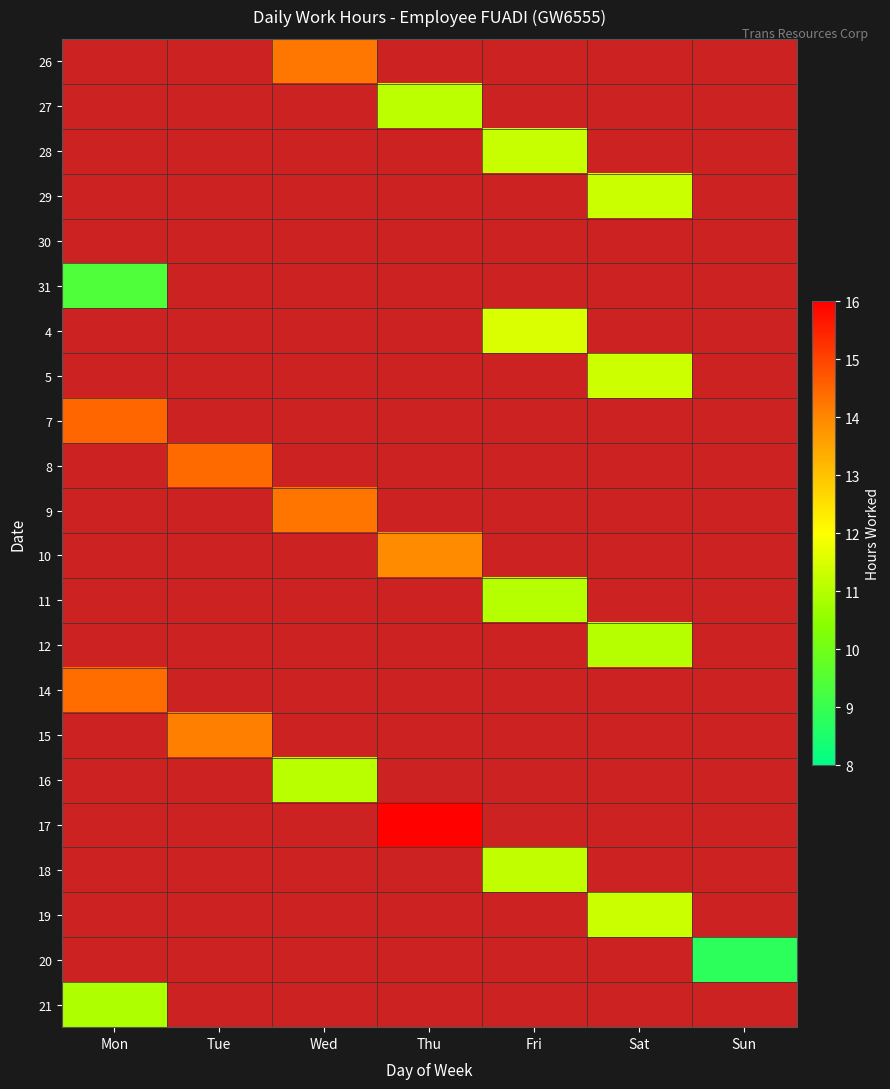

Which category has the highest value across all series?

Thu